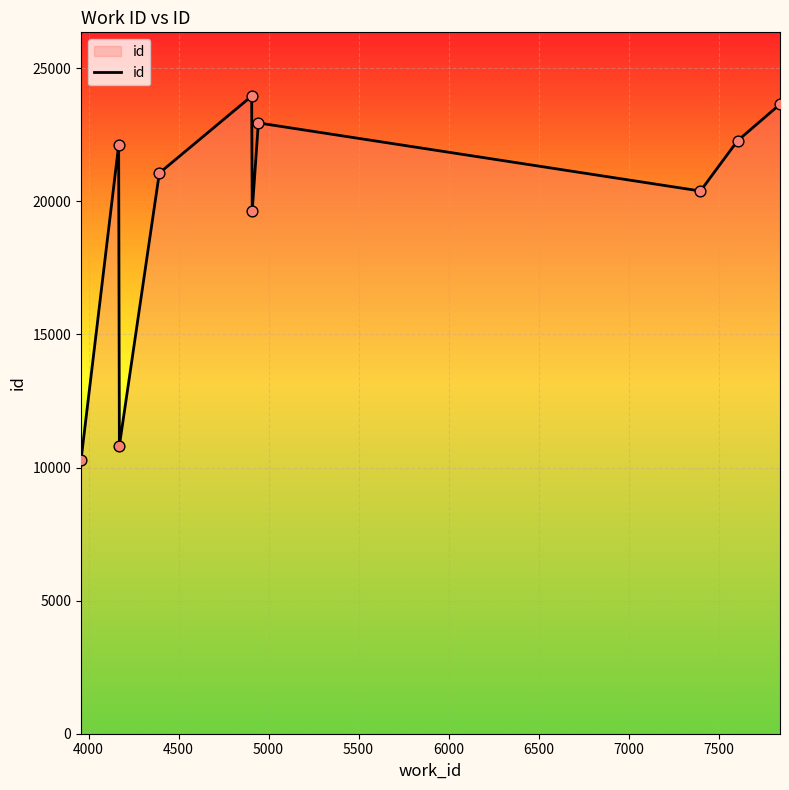

What is the difference between the maximum and minimum values?

13668